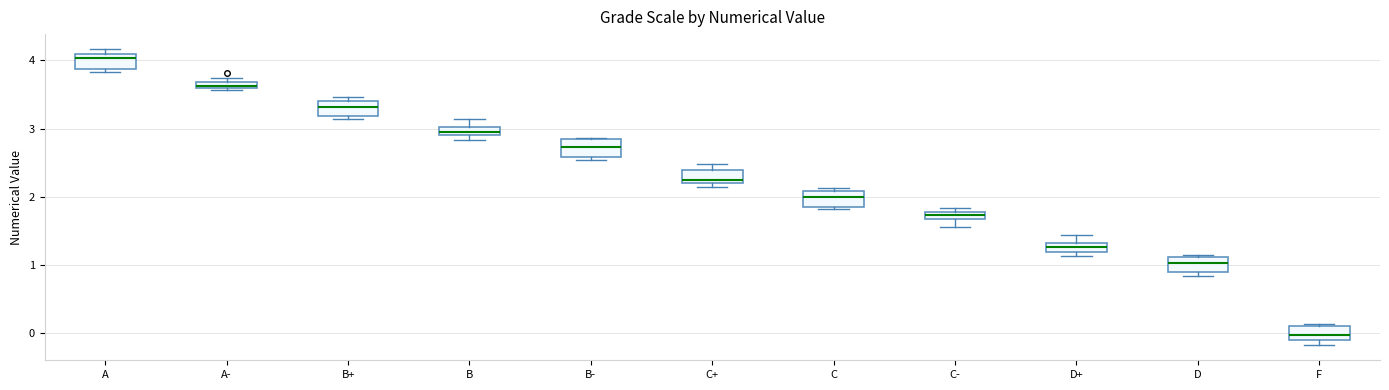

Where is the lower edge of the box for C- on the y-axis? The values are not printed on the chart, so give them approximately, as read against the axis.

1.7